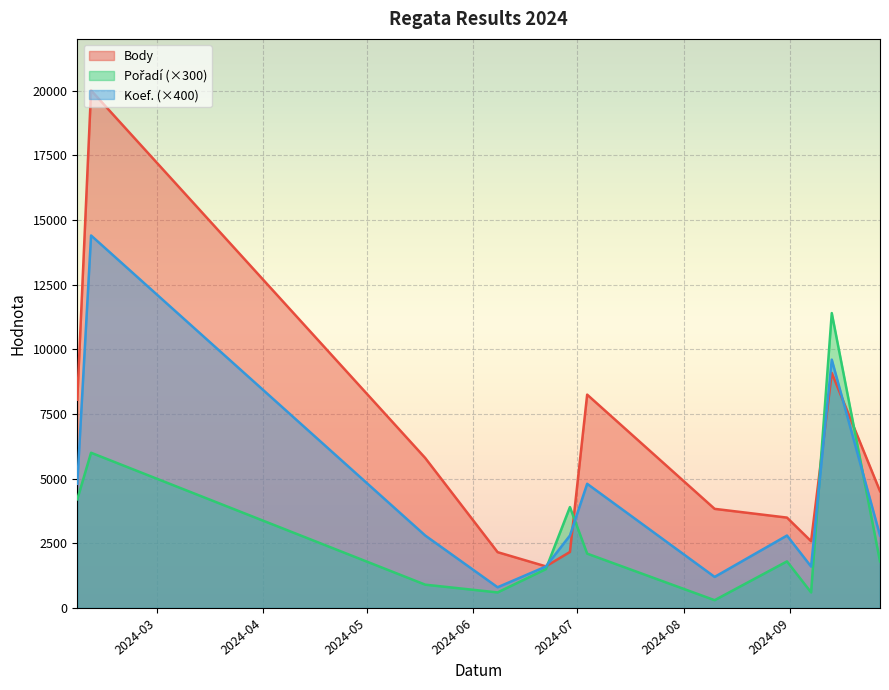

Does the chart display data point markers on the line(s)?

No